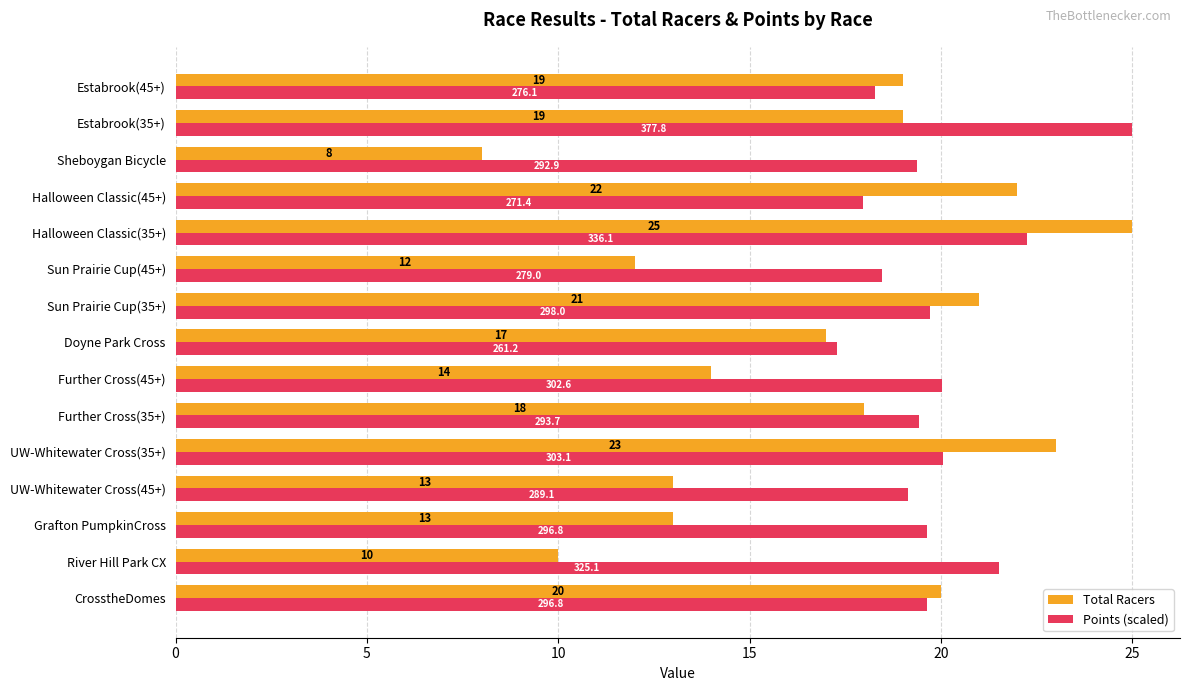

Which series has the largest range (max minus min)?

Total Racers